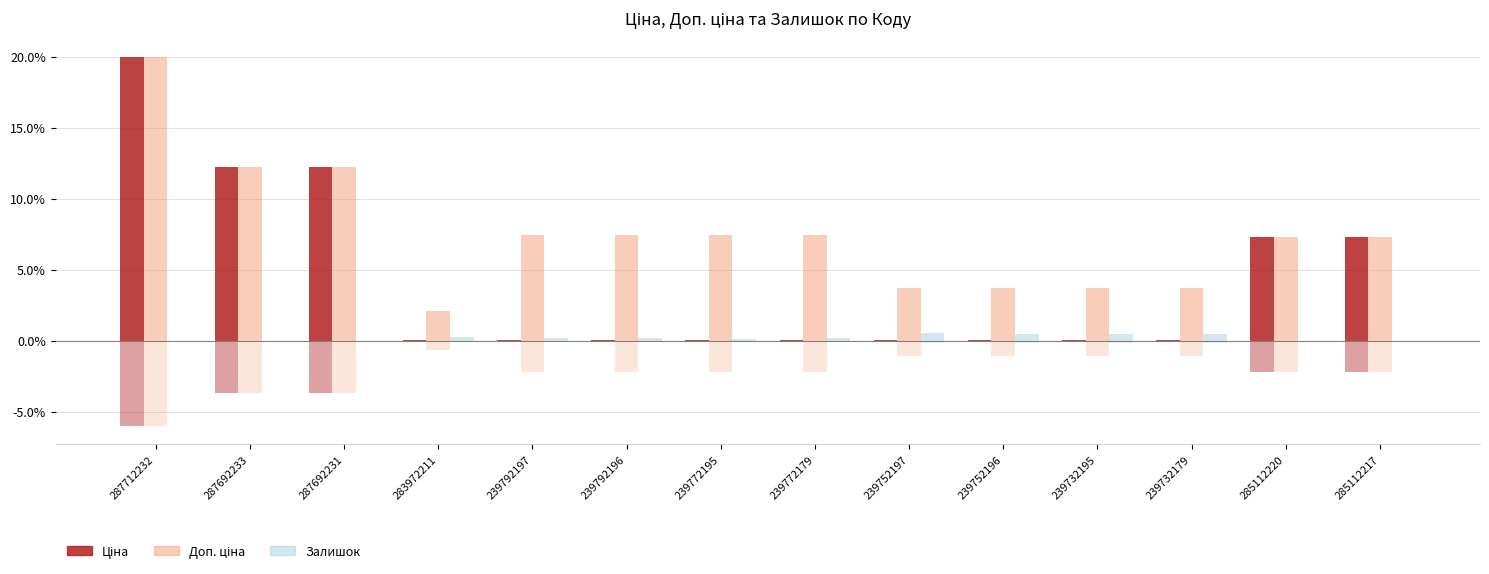

List the series in order of their overall mean, highest first.

Доп. ціна, Ціна, Залишок